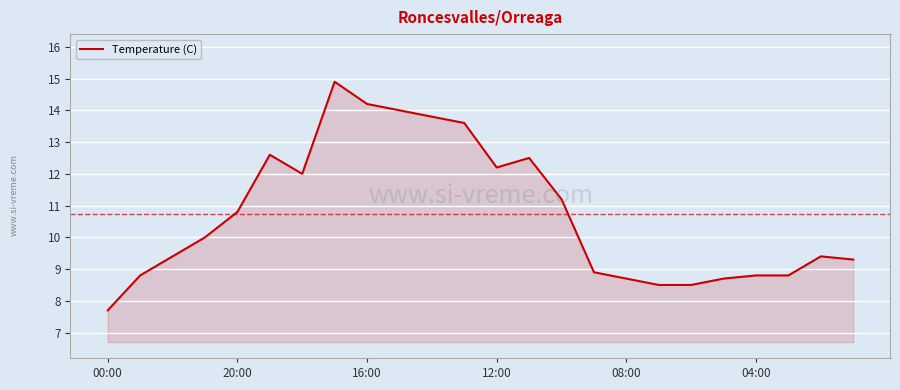

What is the sum of all values?

257.3